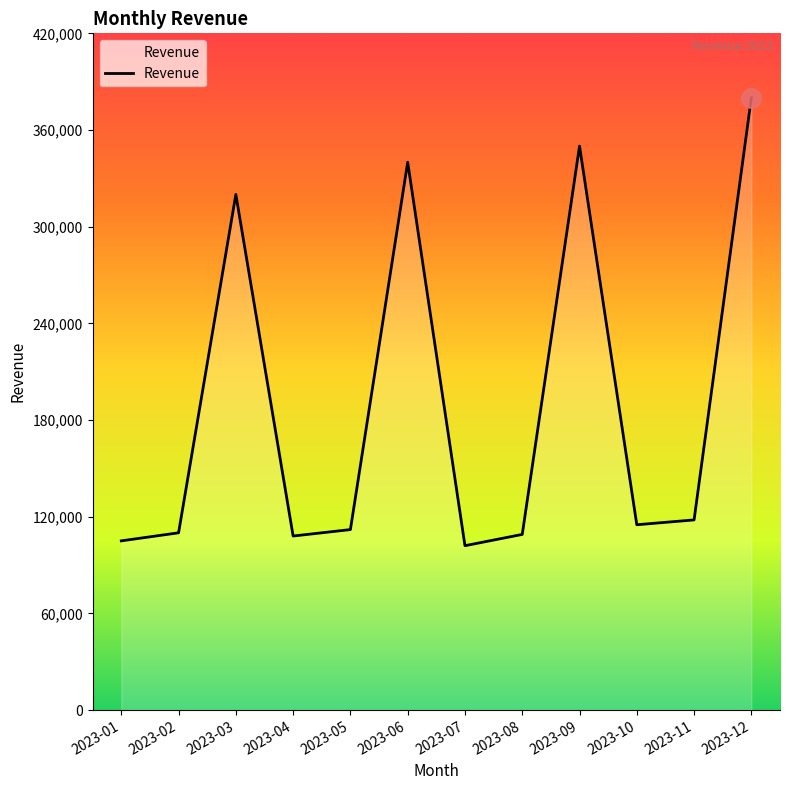

What is the maximum value shown in the chart?

380000